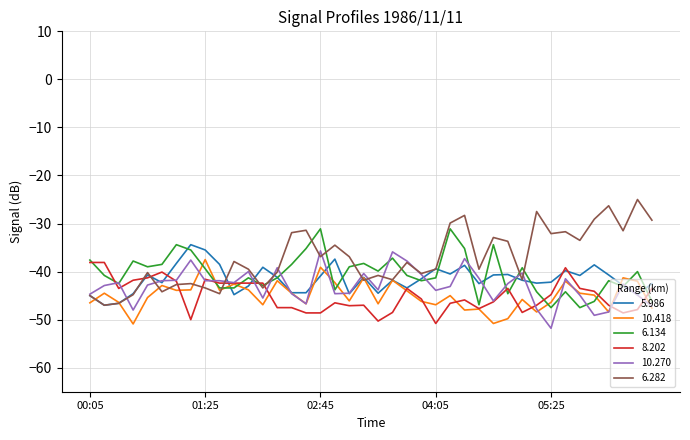

How many lines are shown in the chart?

6